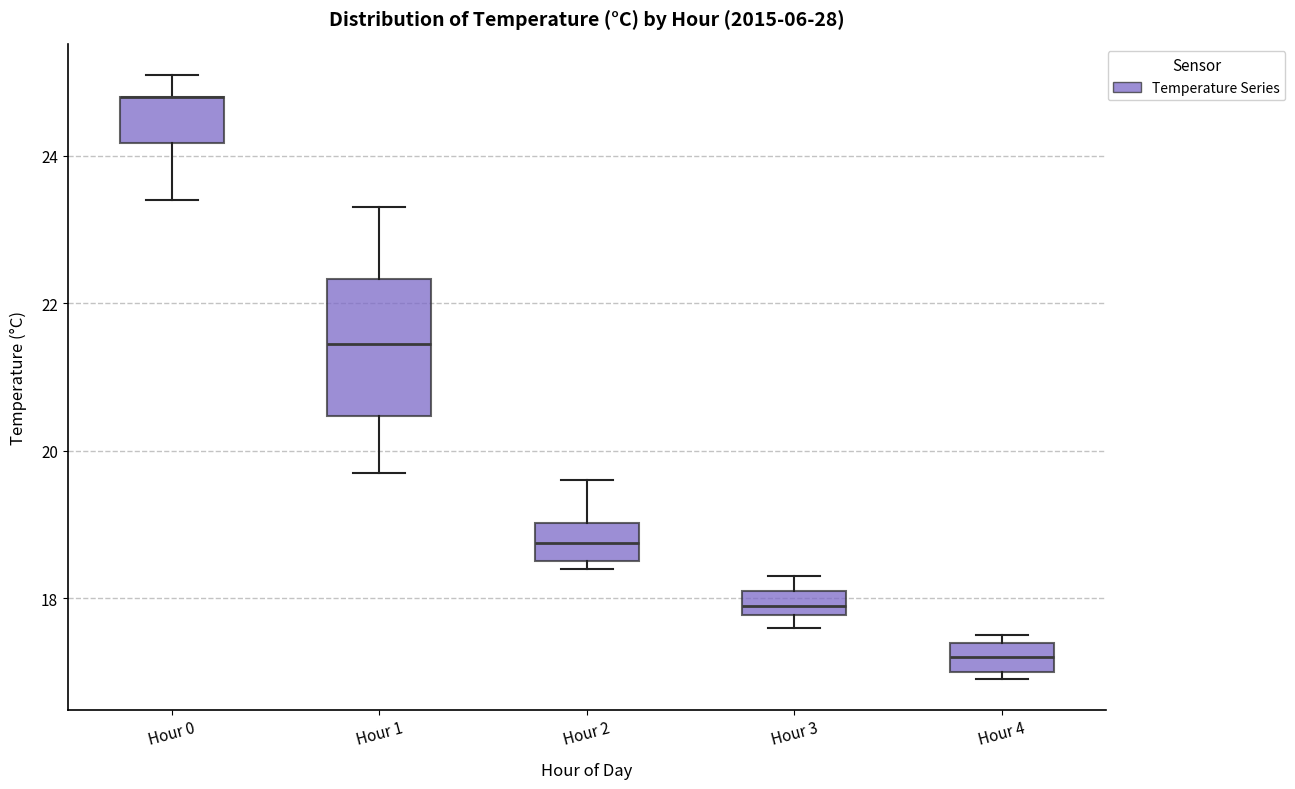

Where is the lower edge of the box for Hour 4 on the y-axis? The values are not printed on the chart, so give them approximately, as read against the axis.

17.0